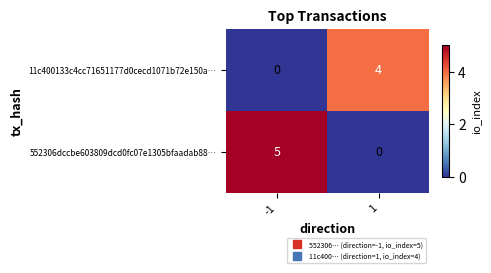

Which series changed the most between -1 and 1?

552306dccbe603809dcd0fc07e1305bfaadab88…